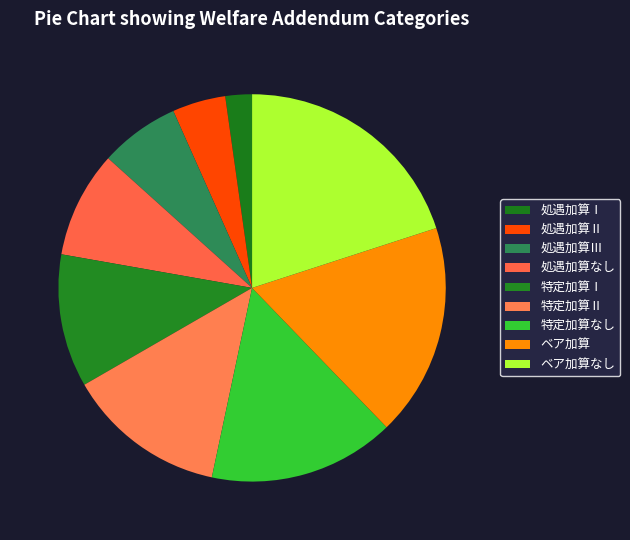

Is it true that 特定加算Ⅰ is 6% of the pie?

False